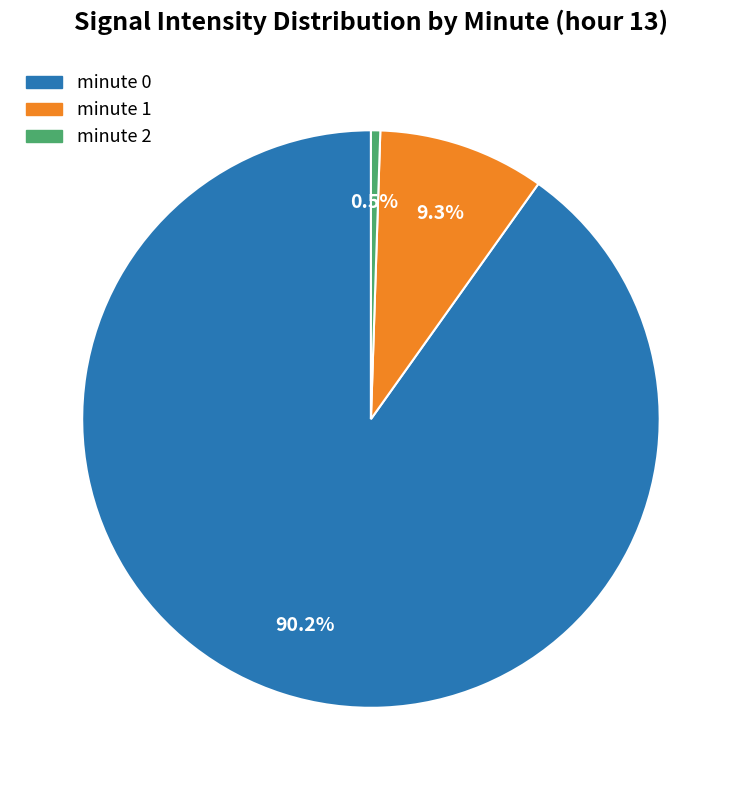

What is the majority slice?

minute 0